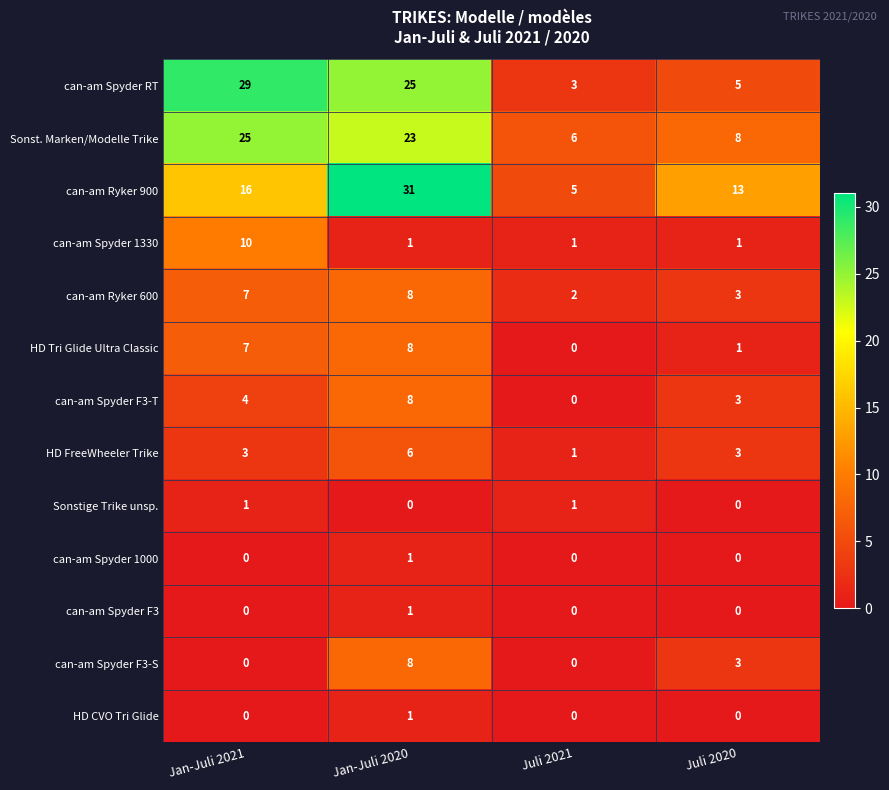

What is the average value of the can-am Spyder 1330 series?

3